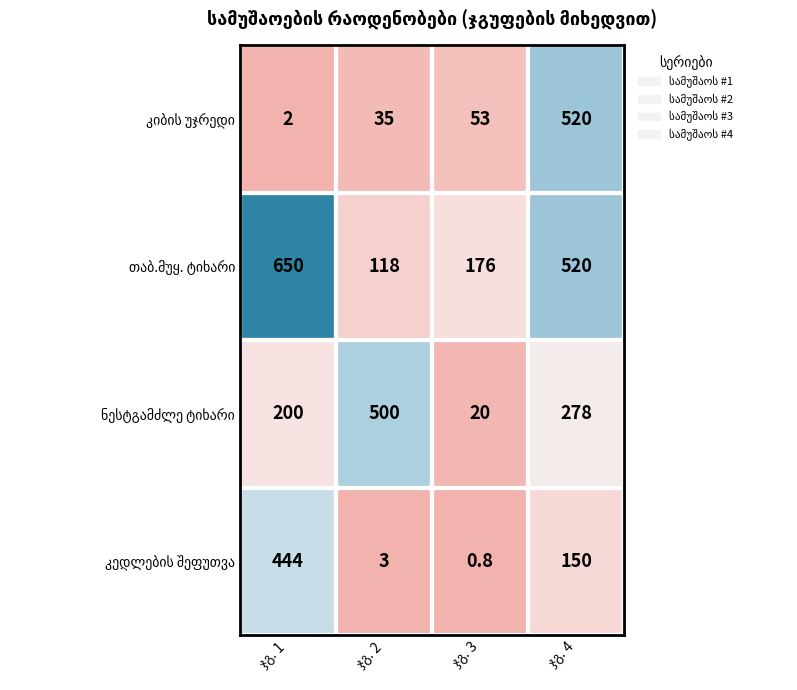

What is the minimum value shown in the chart?

0.8